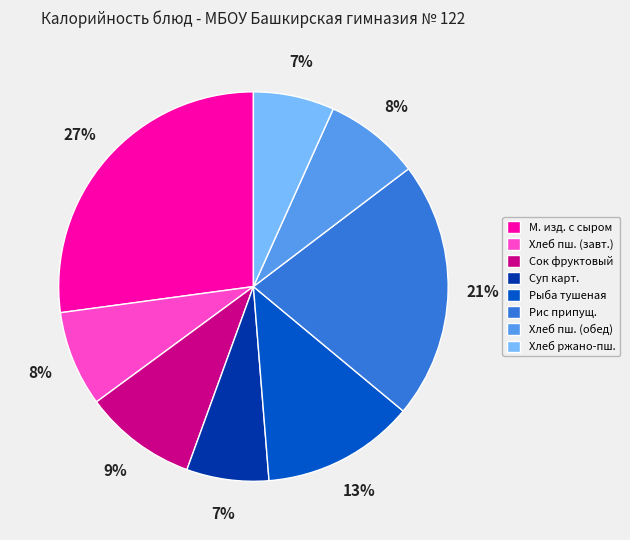

Which slice is the largest?

М. изд. с сыром